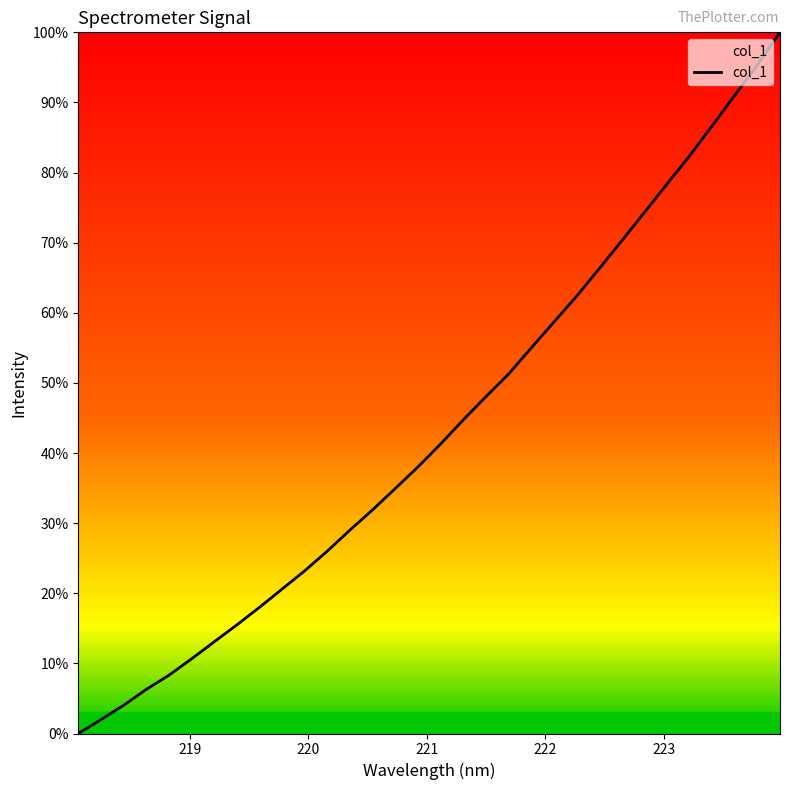

What is the maximum value shown in the chart?

100.0